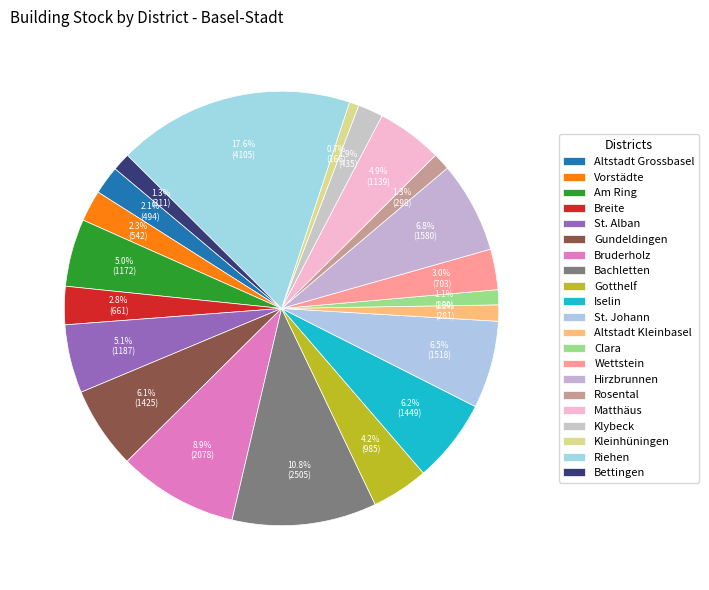

The Iselin slice represents 19% of the pie. True or false?

False